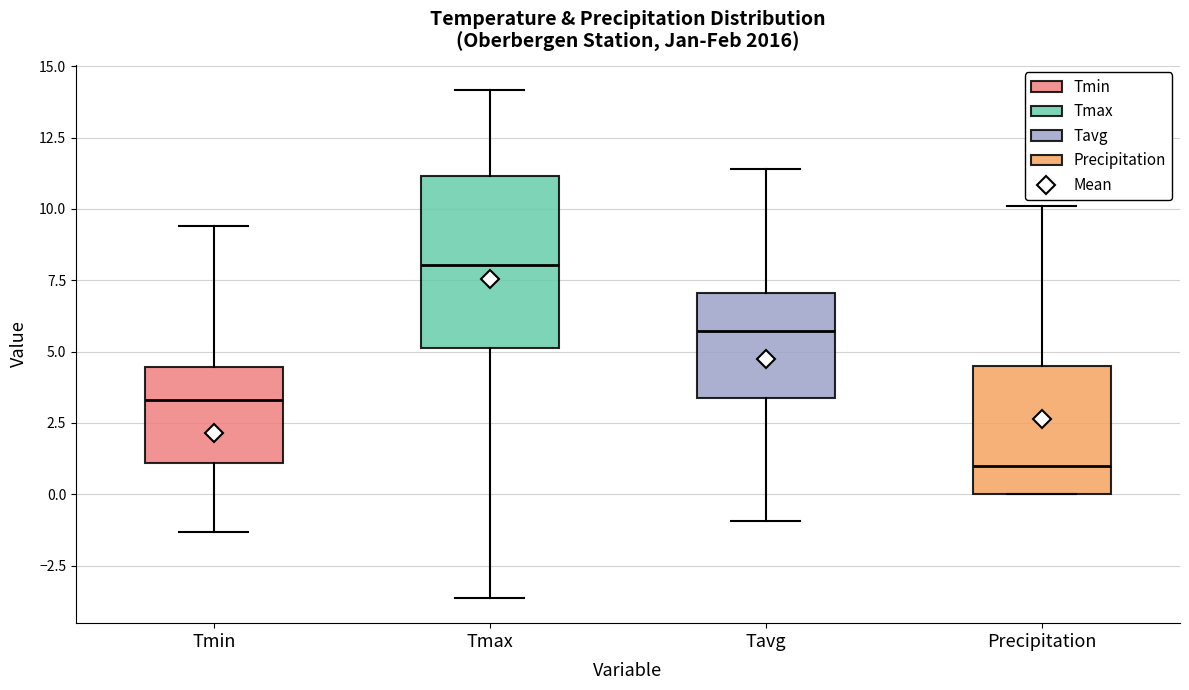

Which box's median line is the lowest?

Precipitation